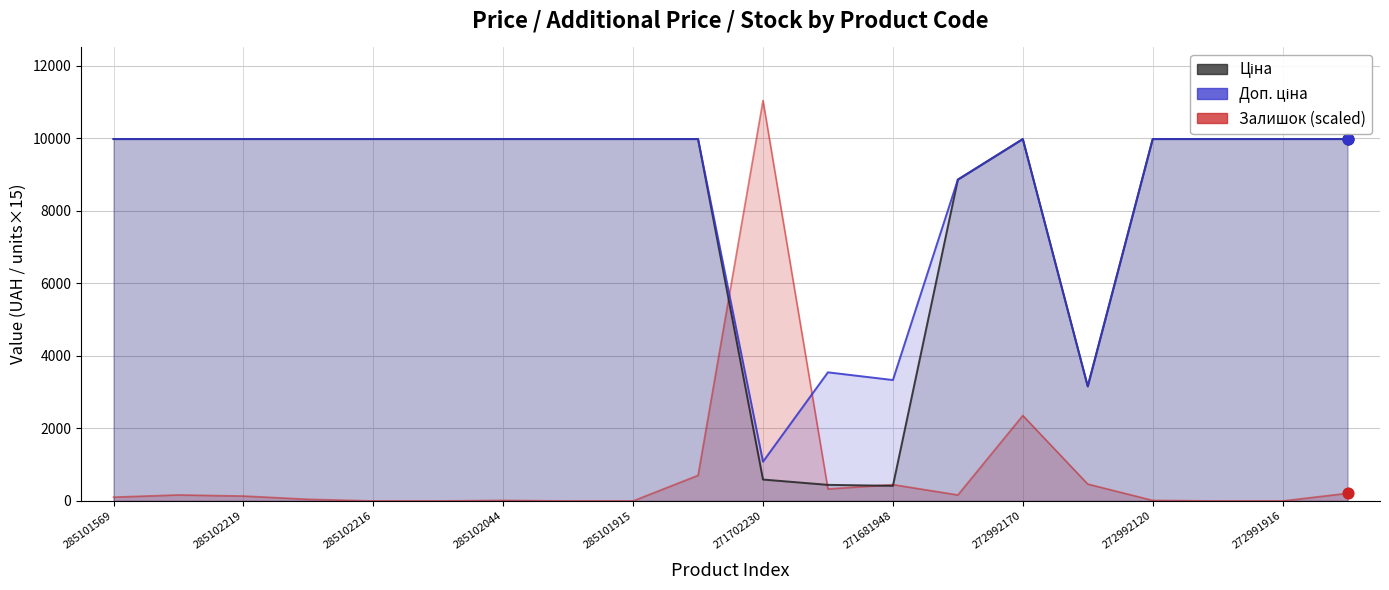

At which category is the sum across all series the highest?

272992170